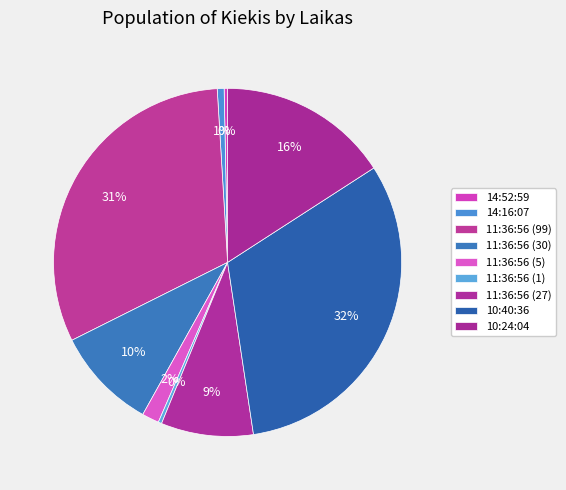

Which slice is the smallest?

14:52:59